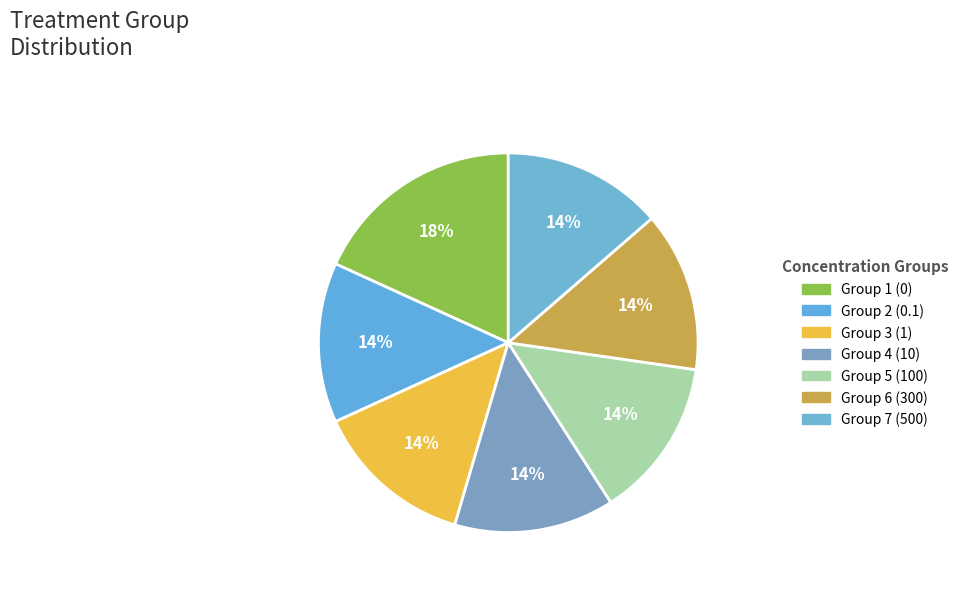

How many segments does this pie chart have?

7